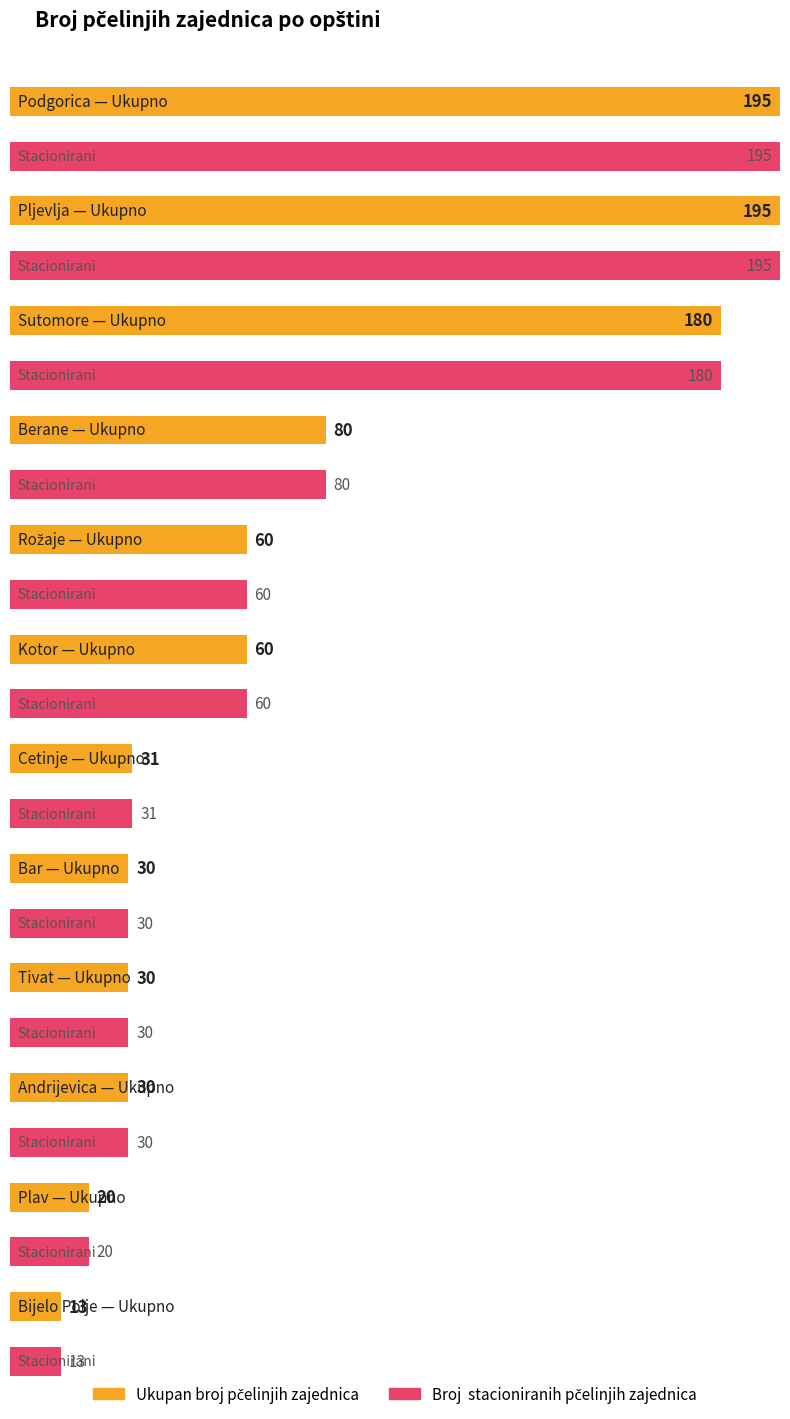

What is the value of the Broj  stacioniranih pčelinjih zajednica bar at the 1st from the left?

195